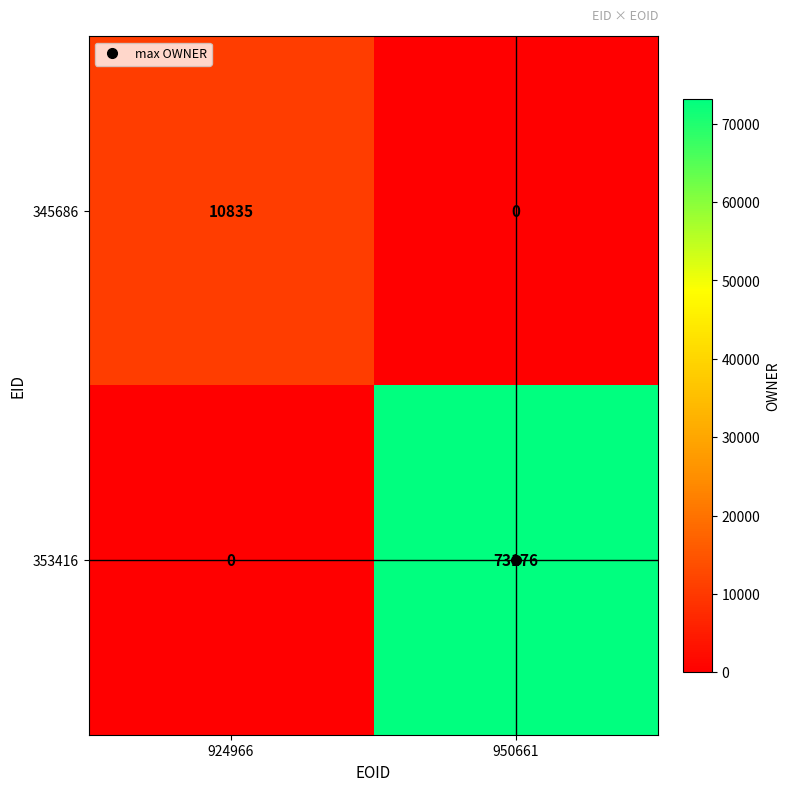

Rank the series by their average value, from lowest to highest.

345686, 353416